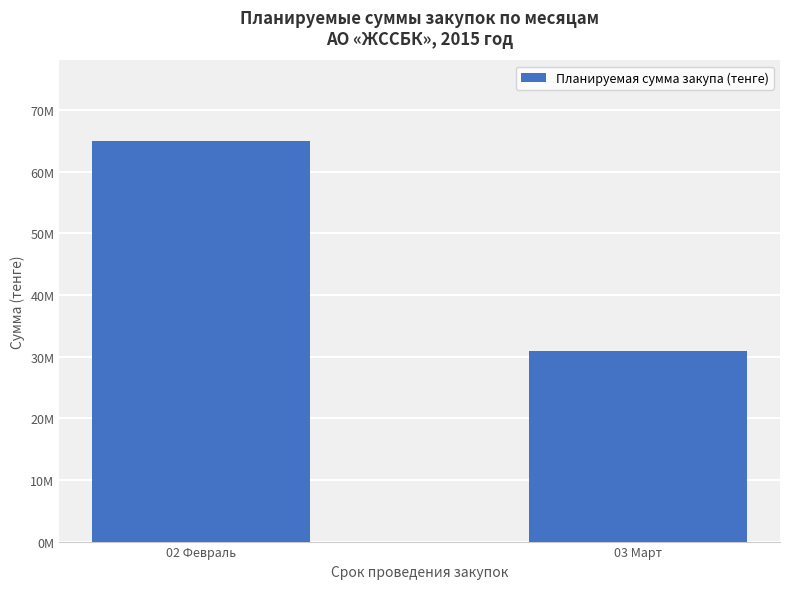

Are the bars horizontal?

No